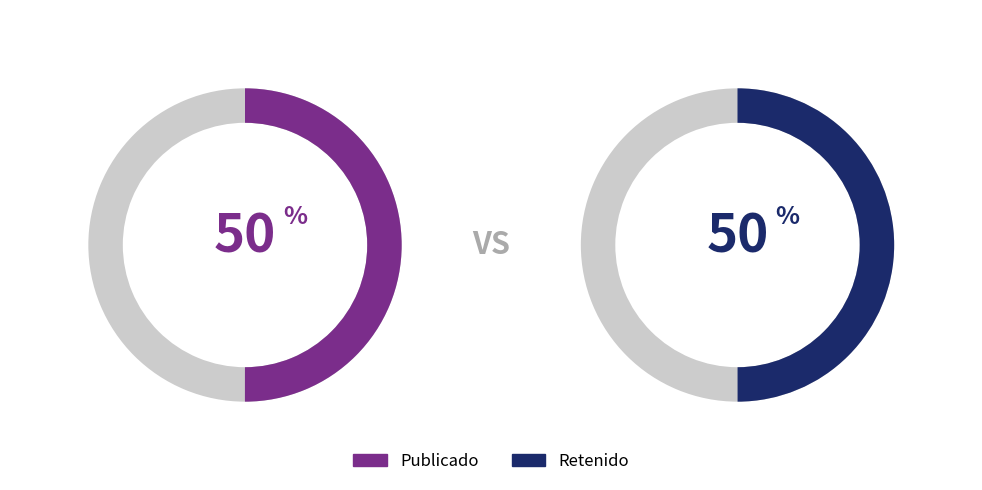

How many segments does this pie chart have?

2